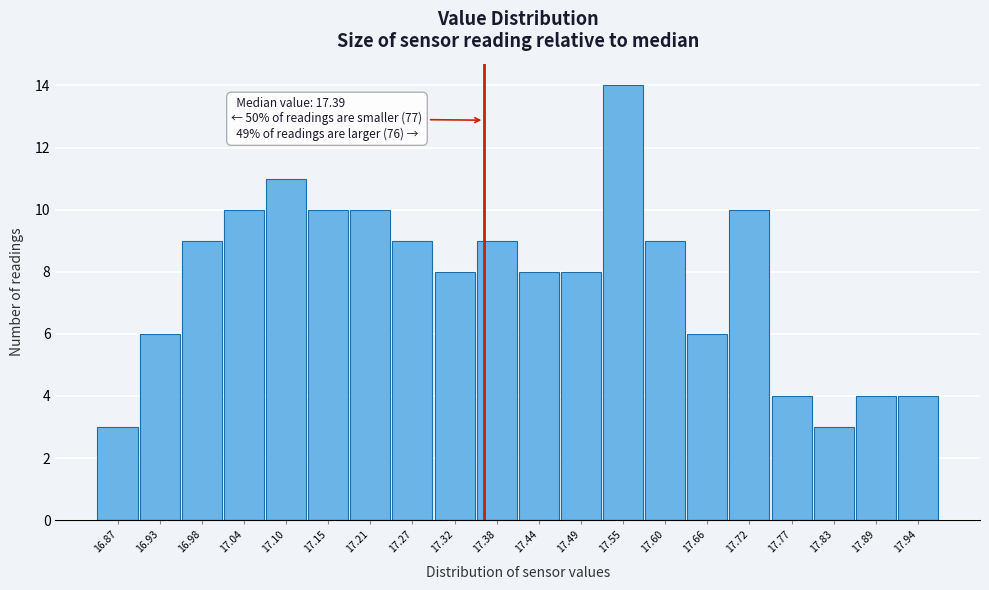

Reading left to right, what are all the values shown in this chart?

16.87=3	16.93=6	16.98=9	17.04=10	17.10=11	17.15=10	17.21=10	17.27=9	17.32=8	17.38=9	17.44=8	17.49=8	17.55=14	17.60=9	17.66=6	17.72=10	17.77=4	17.83=3	17.89=4	17.94=4